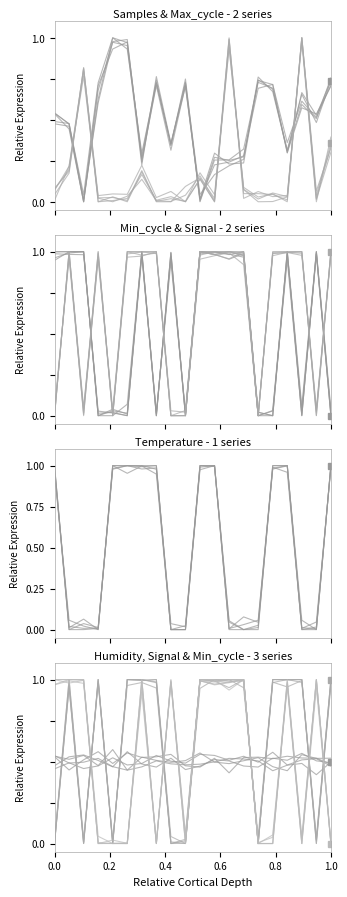

At which category is the sum across all series the highest?

6